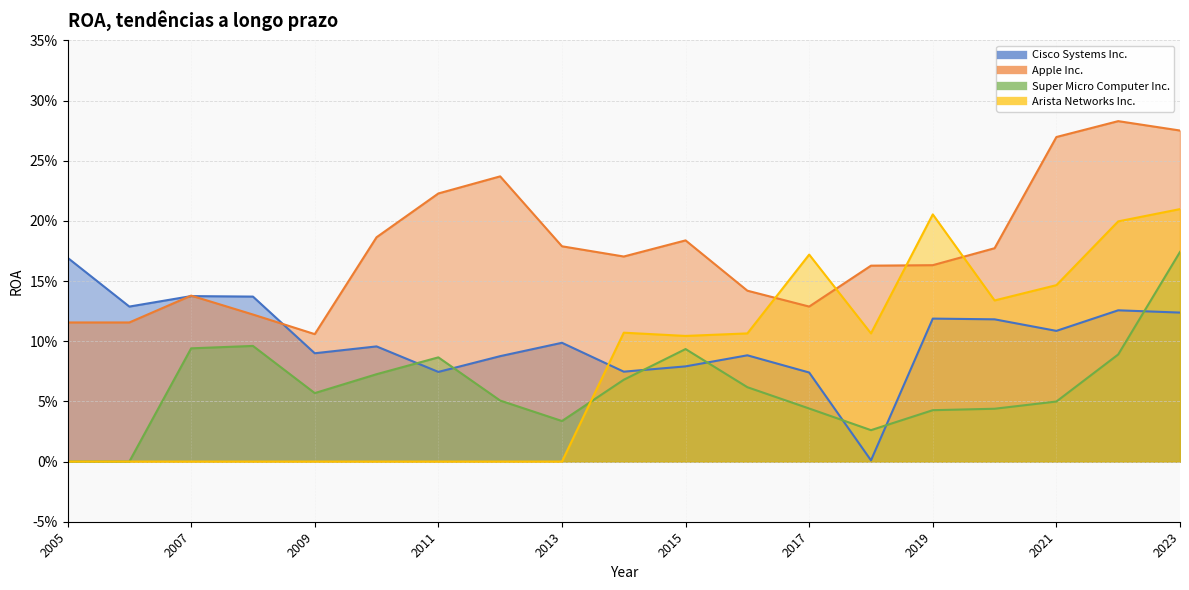

The value of Apple Inc. at 2008 is 0.1. True or false?

True